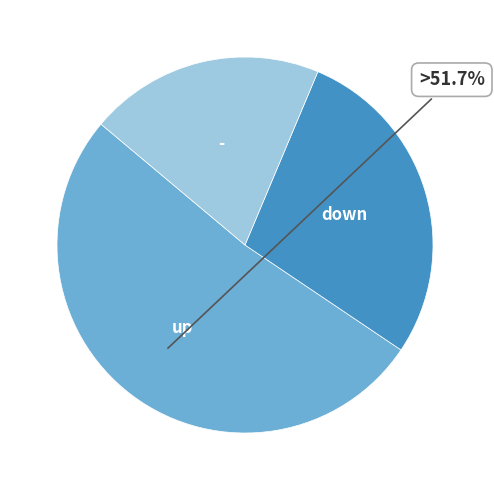

Is there a majority slice in this chart?

Yes